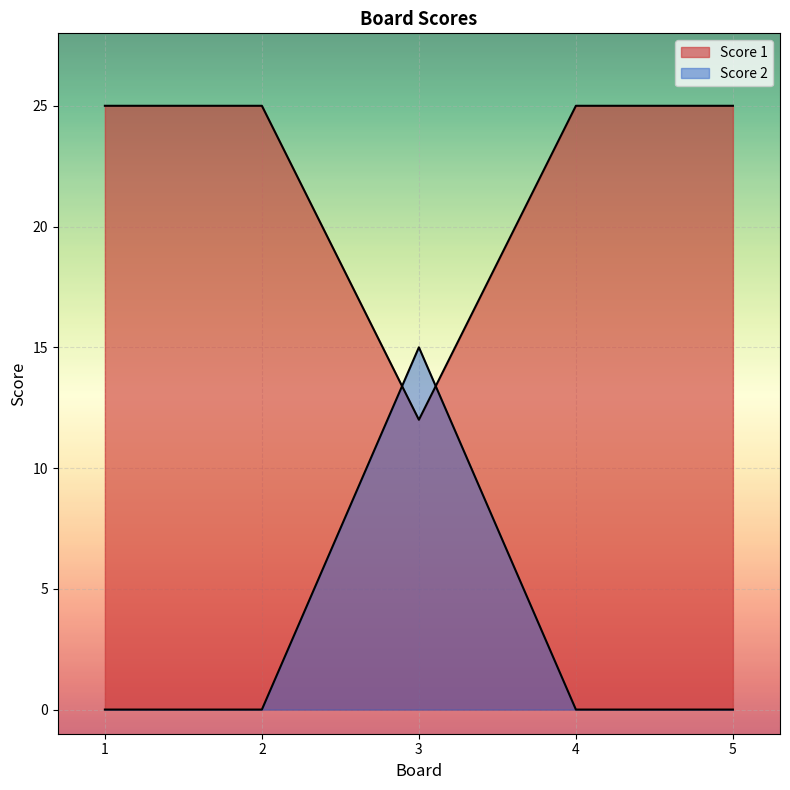

What is the value of the Score 1 point at the 5th from the left?

25